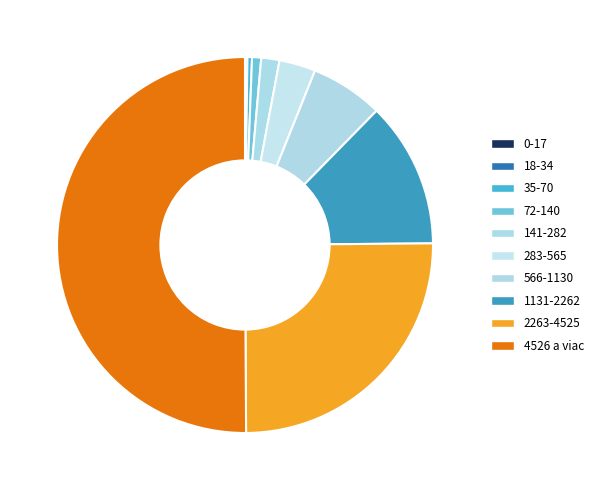

Is it true that 18-34 is 0% of the pie?

True